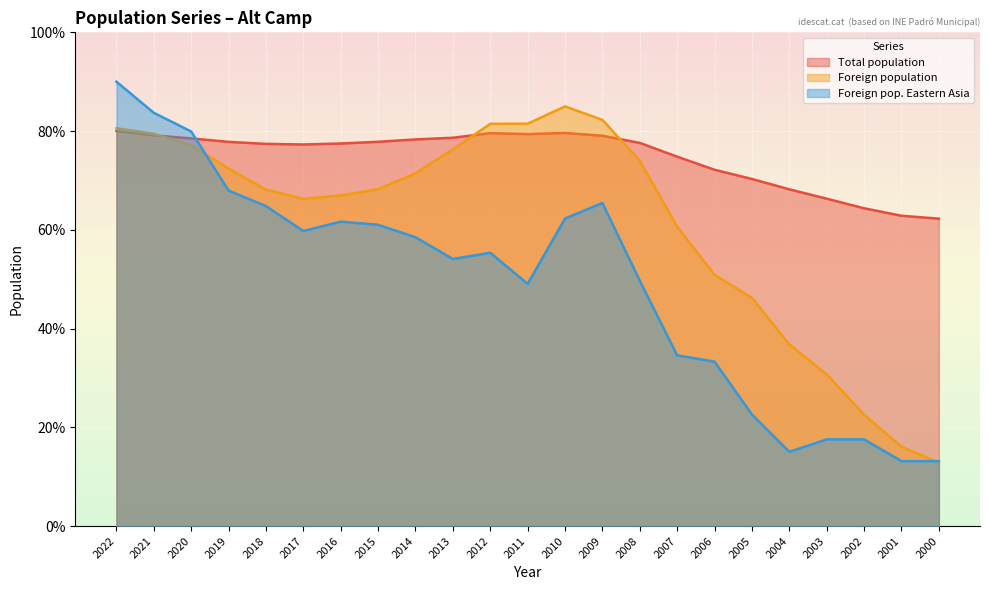

What is the value of the Total population point at the 18th from the left?

70.3